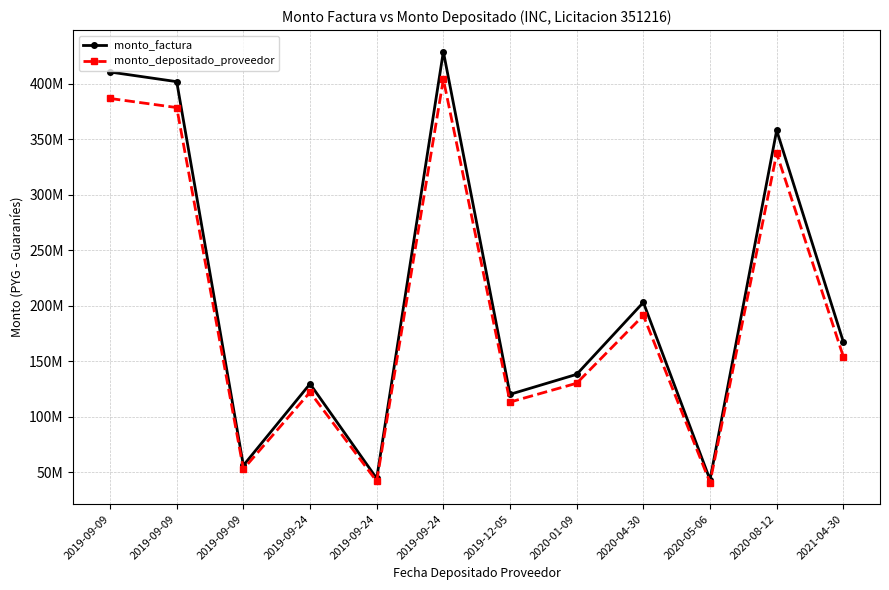

Between 2021-04-30 and 2019-09-24, which is larger?

2021-04-30